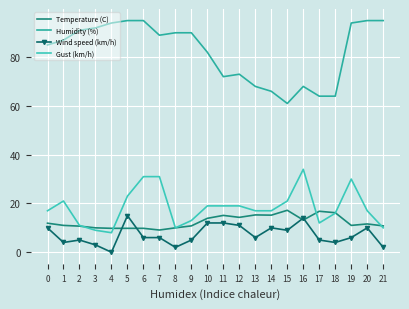

Rank the series by their maximum value, from highest to lowest.

Humidity (%), Gust (km/h), Temperature (C), Wind speed (km/h)